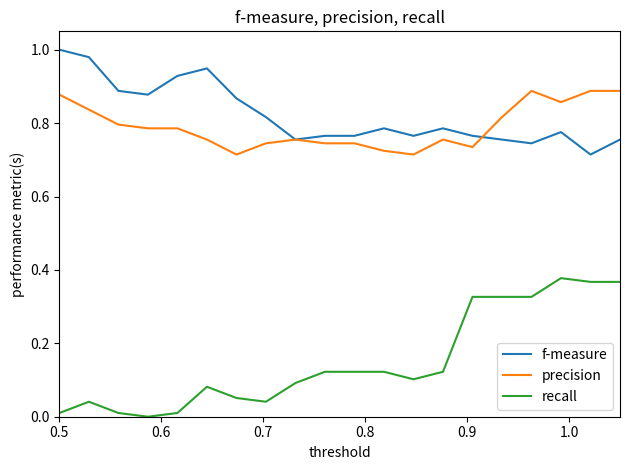

Count the precision values in the range 0 to 1.

20